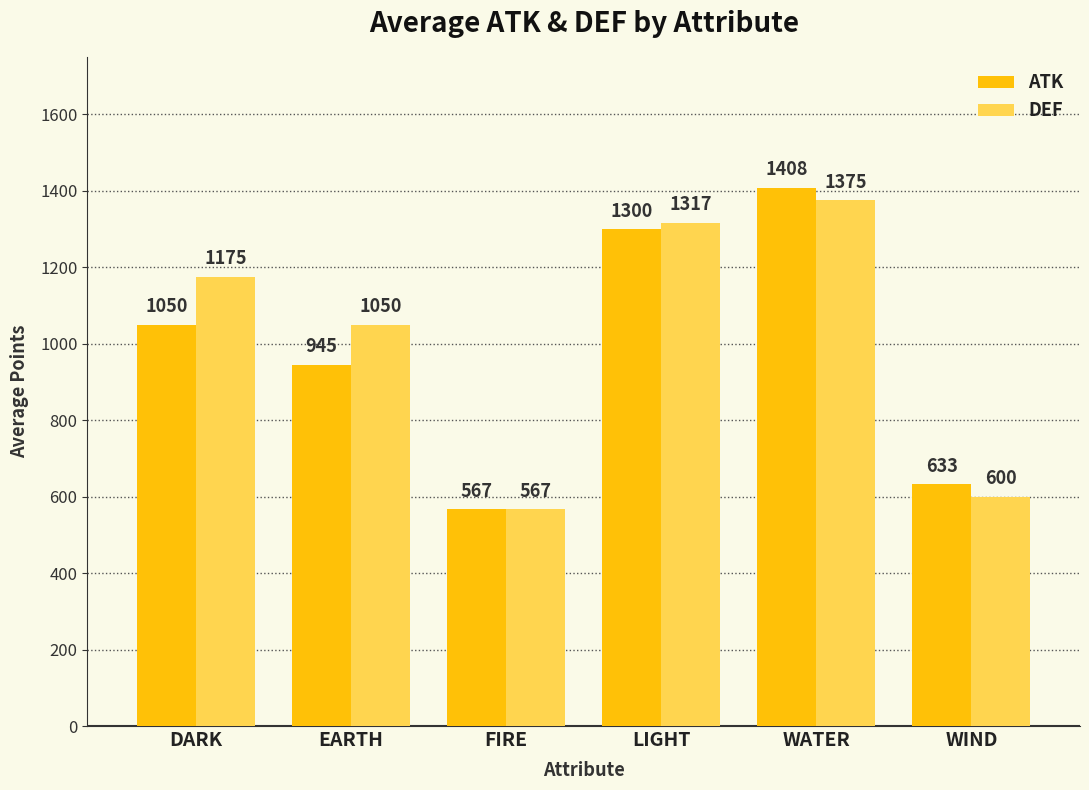

What is the smallest value displayed?

567